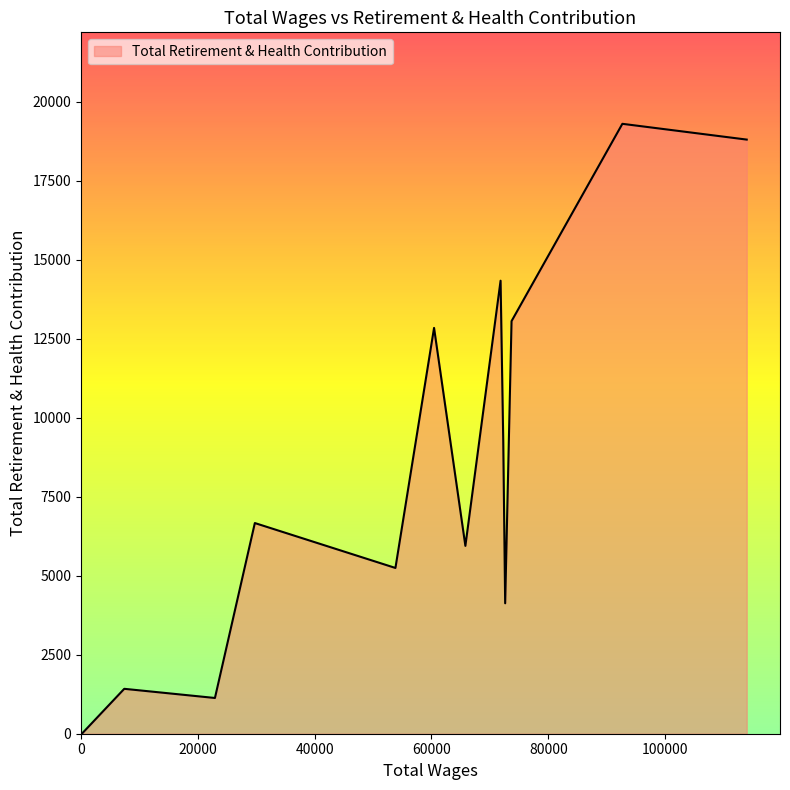

What is the difference between the maximum and minimum values?

19298